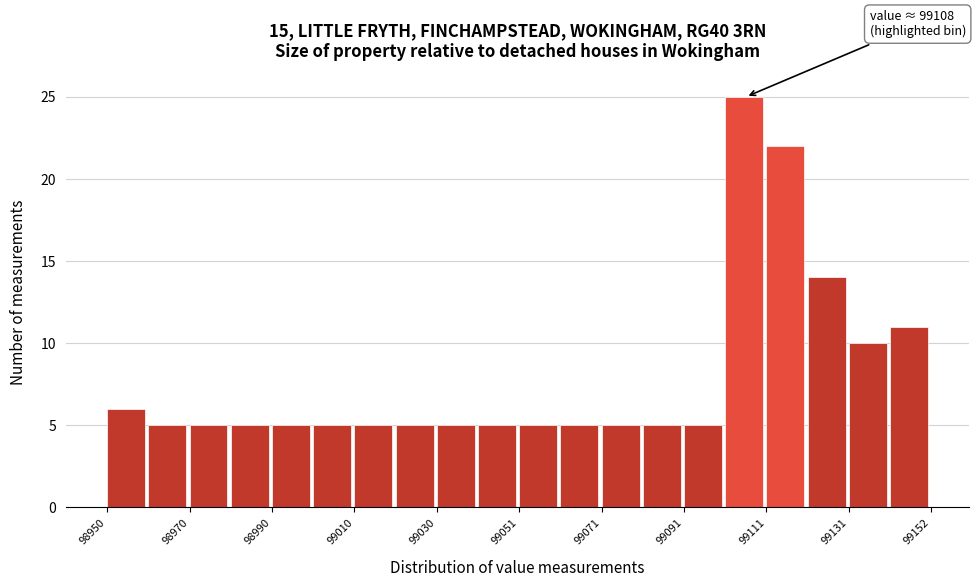

Around what value on the x-axis is the tallest bar? Give the approximate position of its centre, as read against the axis.

99105